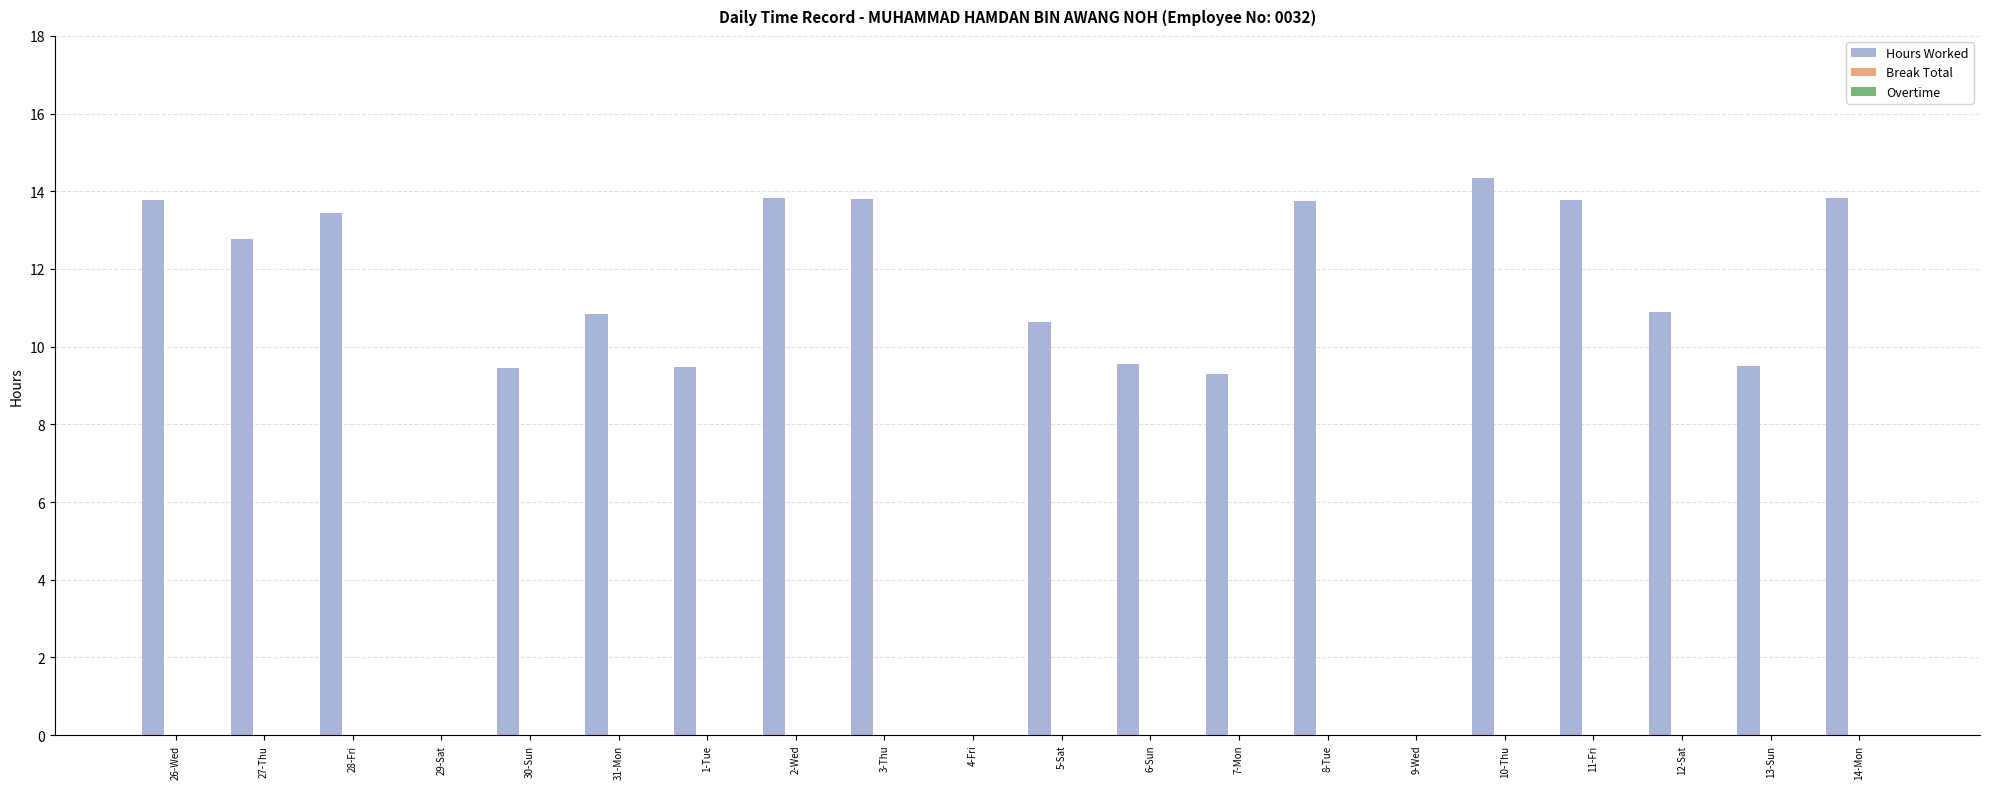

What is the sum of all values?

203.0